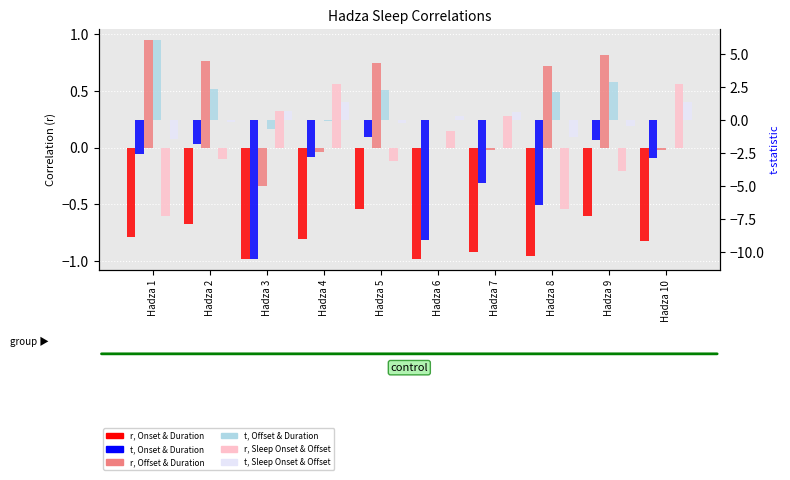

The value of r, Onset & Duration at Hadza 9 is -0.6. True or false?

True